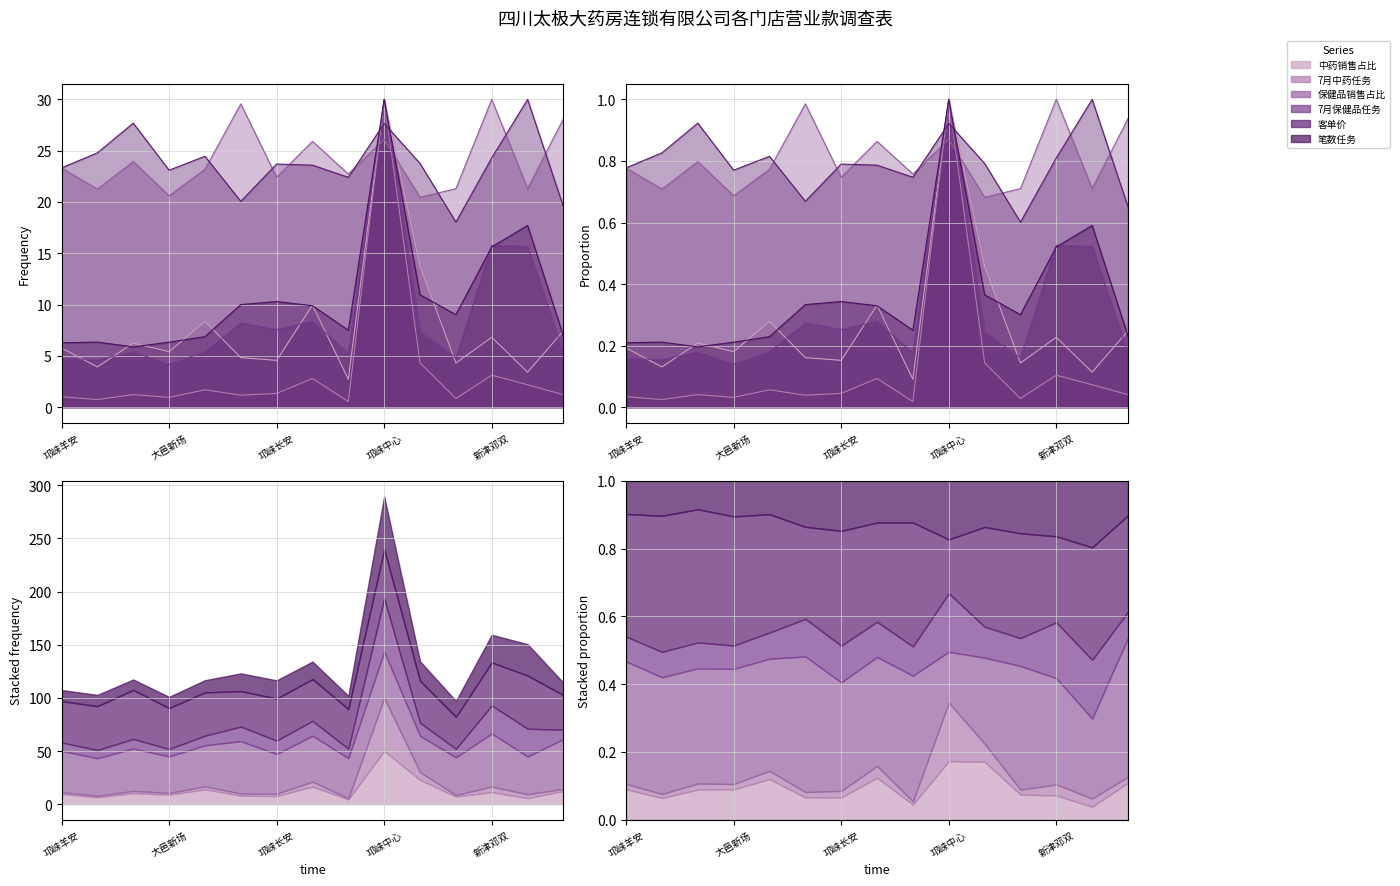

List the labels in order of 客单价 value, largest first.

五津西路药店, 大邑晋源镇东壕沟段药店, 邛崃中心药店, 大邑沙渠镇方圆路药店, 大邑子龙路店, 新津邓双镇岷江店, 大邑桃源店, 邛崃长安大道药店, 大邑通达东路五段药店, 邛崃羊安镇永康大道药店, 大邑新场镇文昌街药店, 大邑安仁镇千禧街药店, 邛崃洪川小区药店, 大邑东街店, 兴义镇万兴路药店